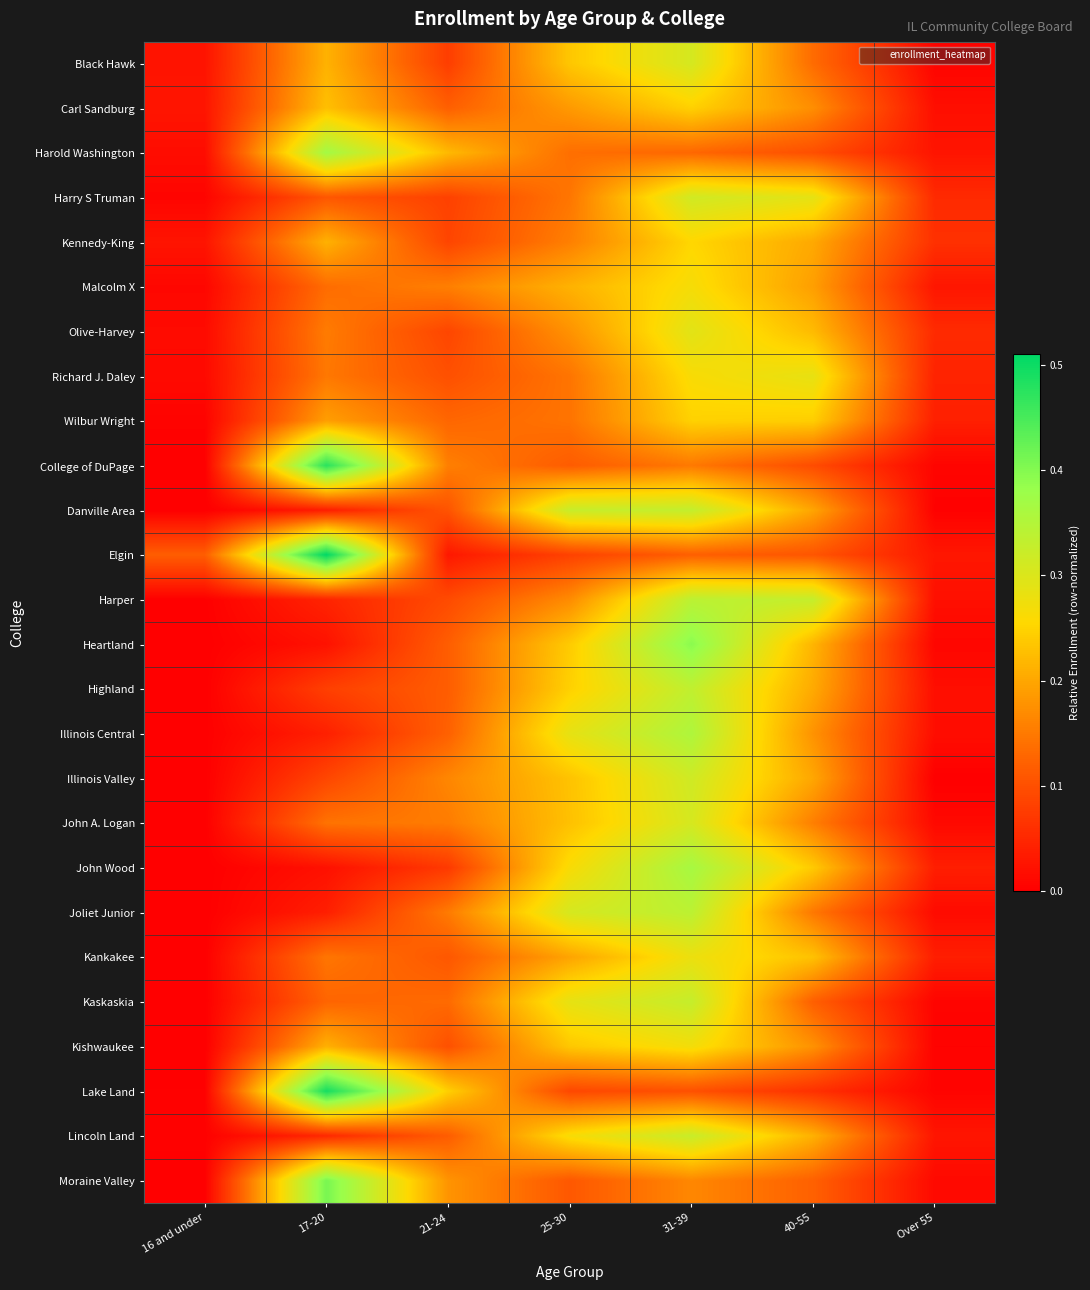

Rank the series at Over 55 from highest to lowest value.

Kennedy-King, Olive-Harvey, Harry S Truman, Richard J. Daley, Wilbur Wright, John Wood, Kankakee, Elgin, Malcolm X, Lincoln Land, Harold Washington, Harper, Carl Sandburg, Highland, Illinois Central, Joliet Junior, Moraine Valley, John A. Logan, Heartland, College of DuPage, Kaskaskia, Lake Land, Black Hawk, Kishwaukee, Danville Area, Illinois Valley